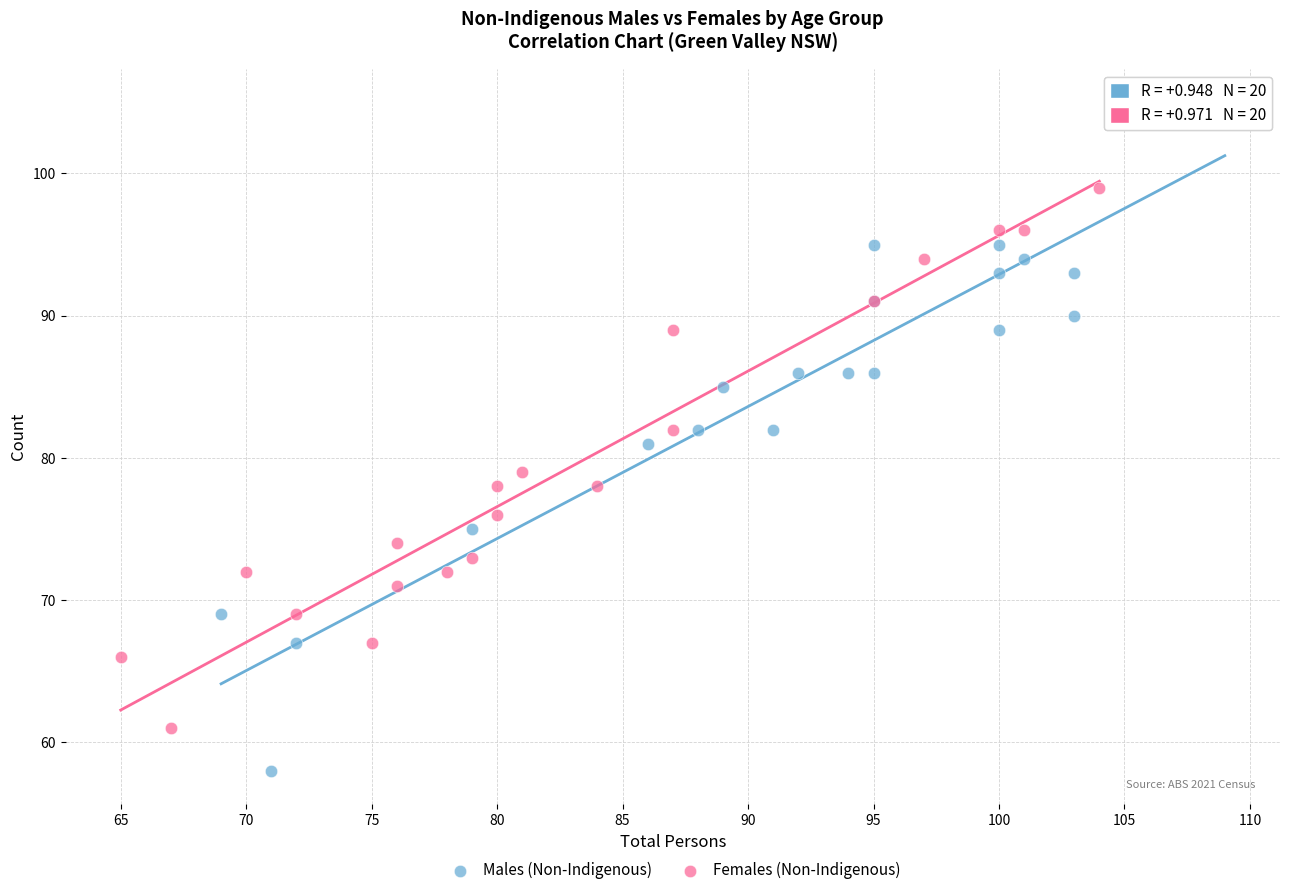

Which series contains the highest Y value?

Males (Non-Indigenous)